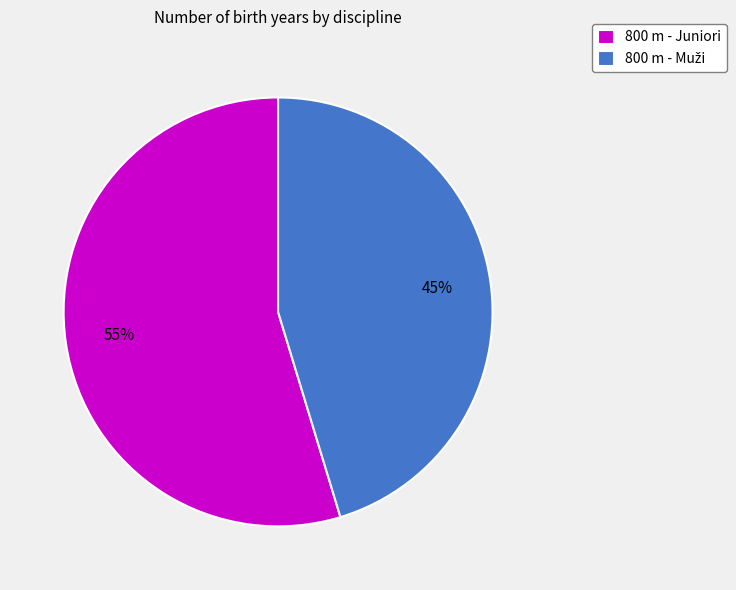

Does any single category account for the majority?

Yes